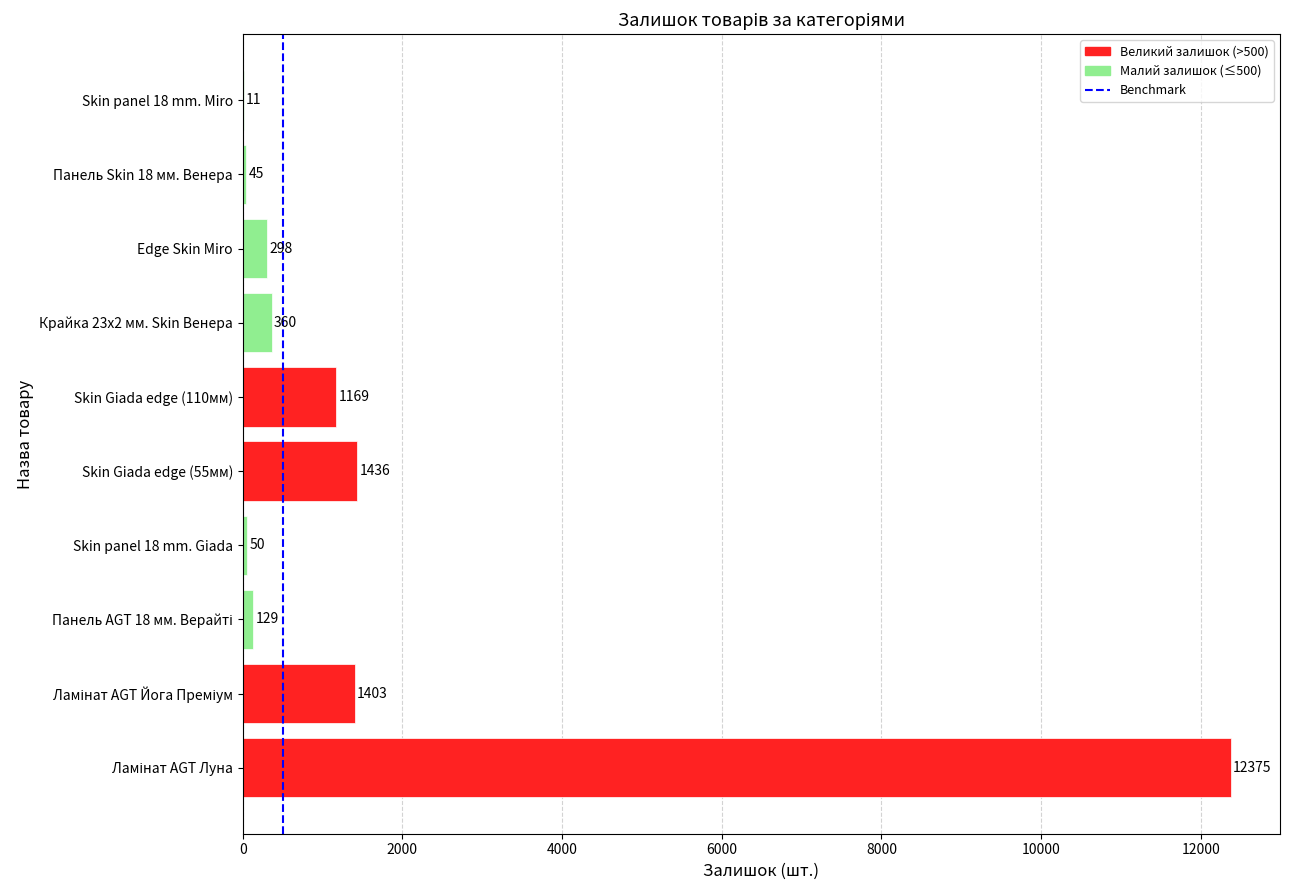

What is the greatest value displayed?

12375